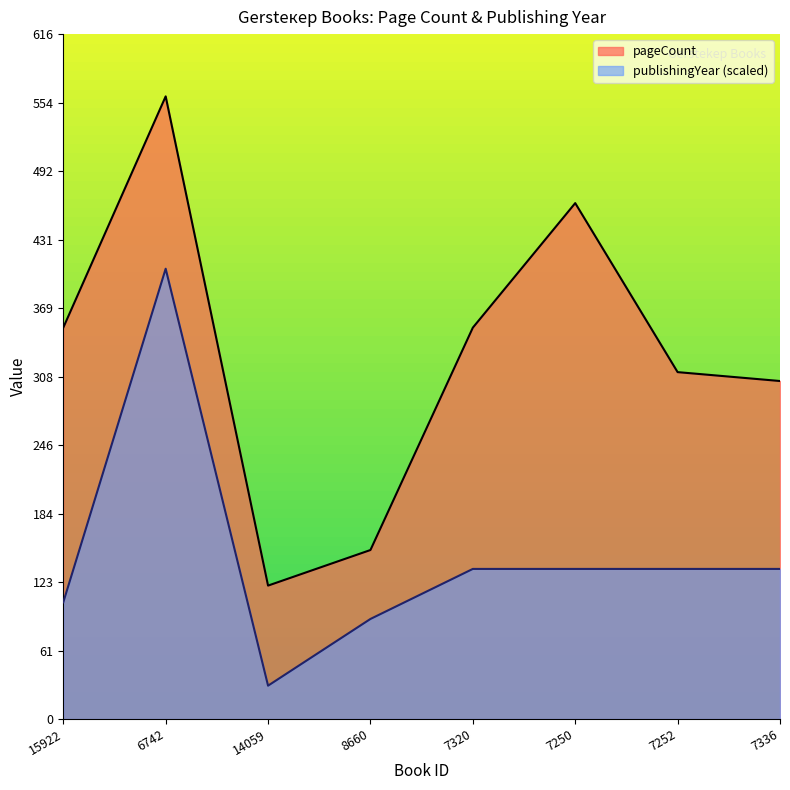

True or false: publishingYear and pageCount cross at least once.

False